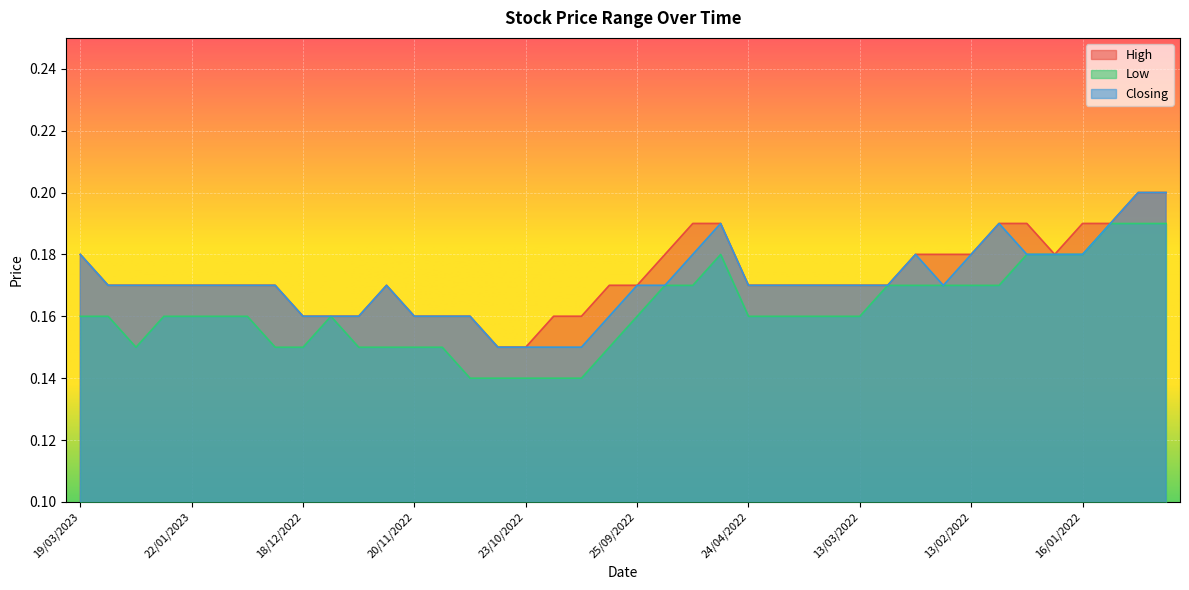

The value of Low at 11/12/2022 is 0.2. True or false?

True